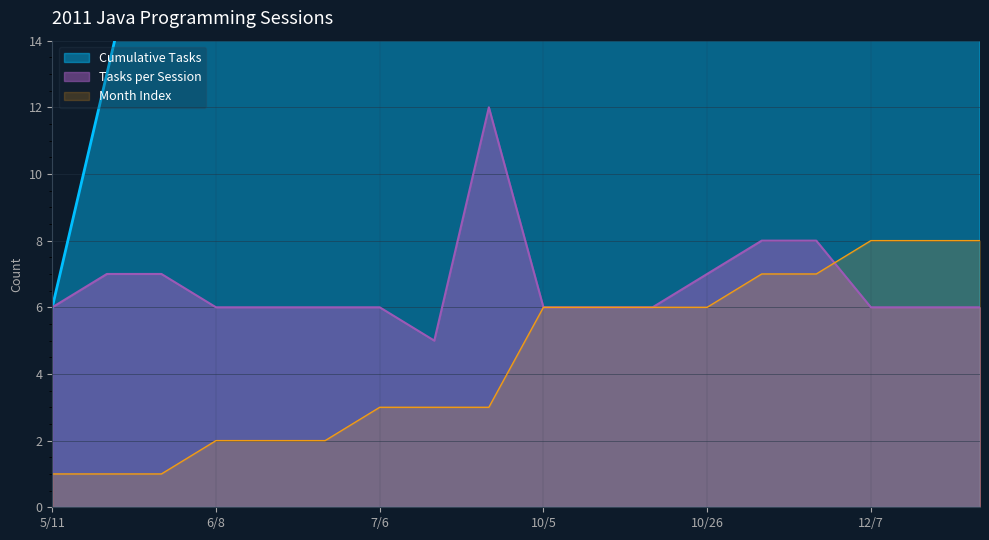

Reading left to right, extract all data points from this chart.

Tasks per Session: 5/11=6	5/18=7	5/25=7	6/8=6	6/15=6	6/22=6	7/6=6	7/13=5	7/20=12	10/5=6	10/12=6	10/19=6	10/26=7	11/16=8	11/30=8	12/7=6	12/14=6	12/21=6
Month: 5/11=1	5/18=1	5/25=1	6/8=2	6/15=2	6/22=2	7/6=3	7/13=3	7/20=3	10/5=6	10/12=6	10/19=6	10/26=6	11/16=7	11/30=7	12/7=8	12/14=8	12/21=8